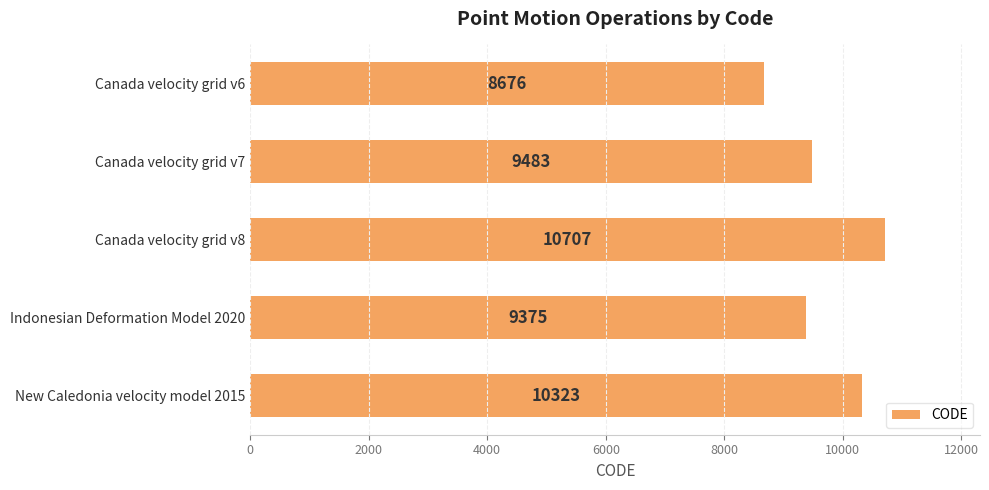

What is the change in value from Canada velocity grid v6 to Canada velocity grid v8?

+2031